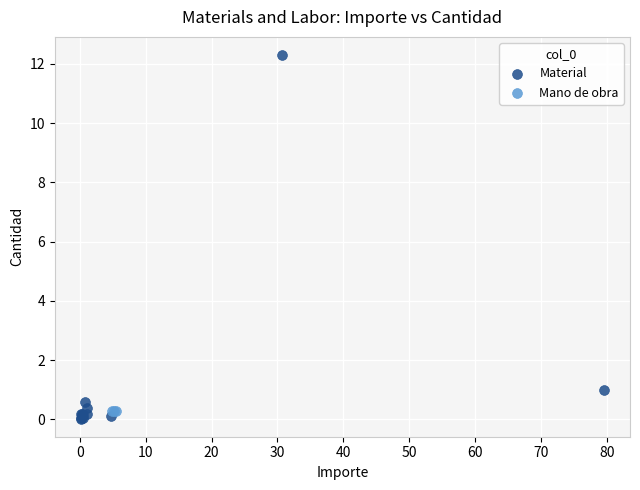

Which series contains the highest Y value?

Material